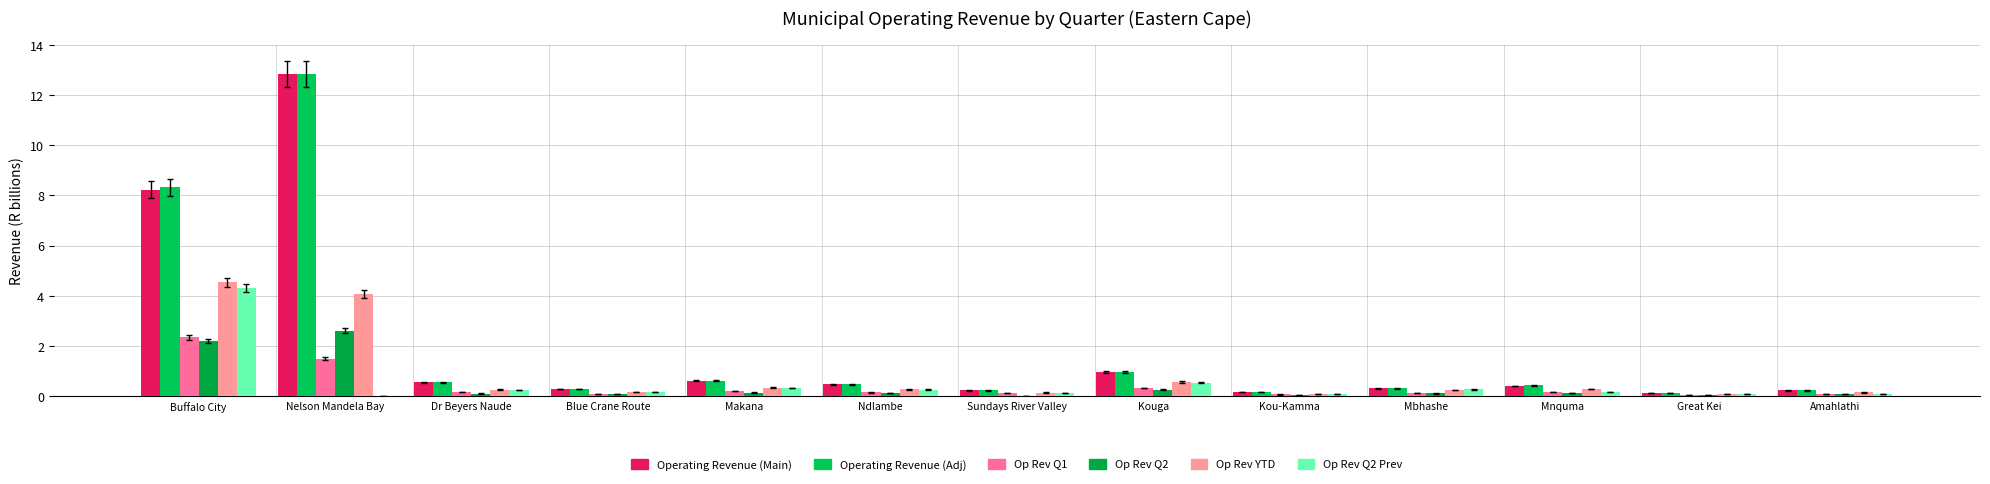

Which has a higher value, Buffalo City or Kou-Kamma?

Buffalo City